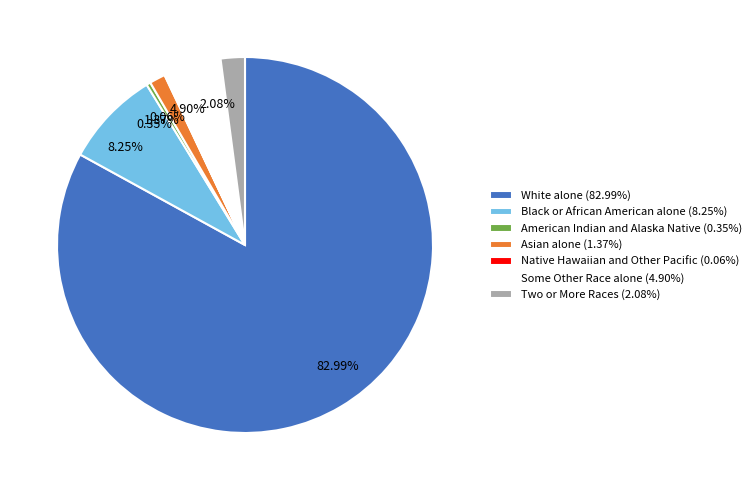

Approximately how many times larger is the value at 8.25% compared to 1.37%?

6.0